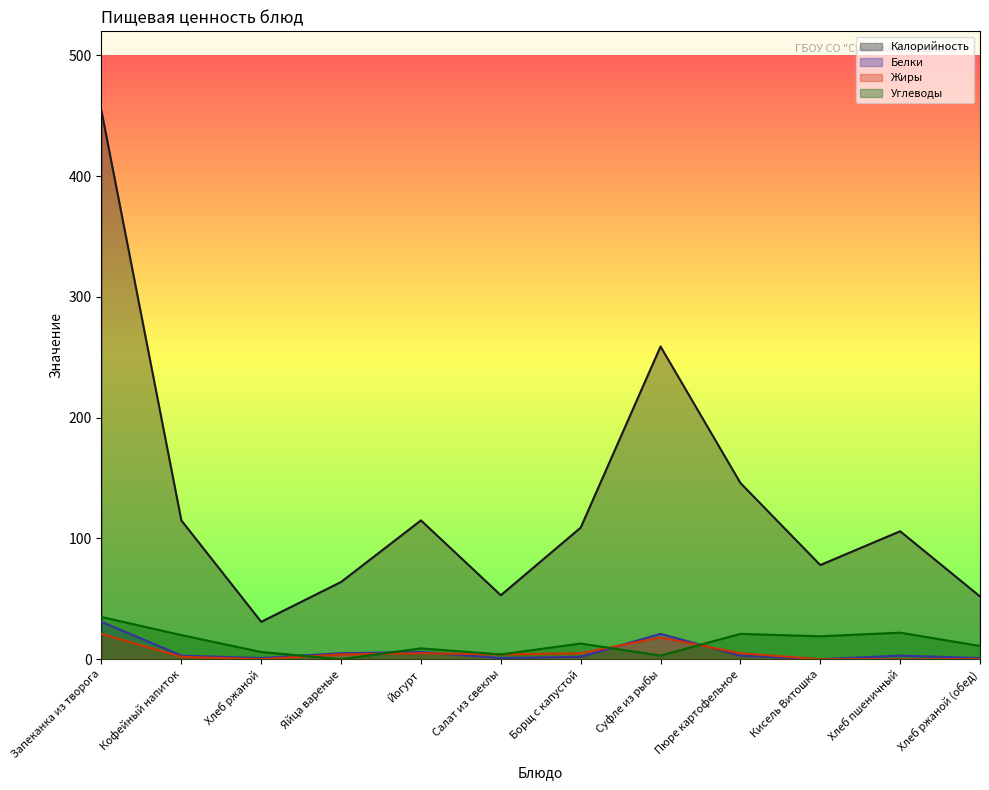

Which series has the largest total across all categories?

Калорийность